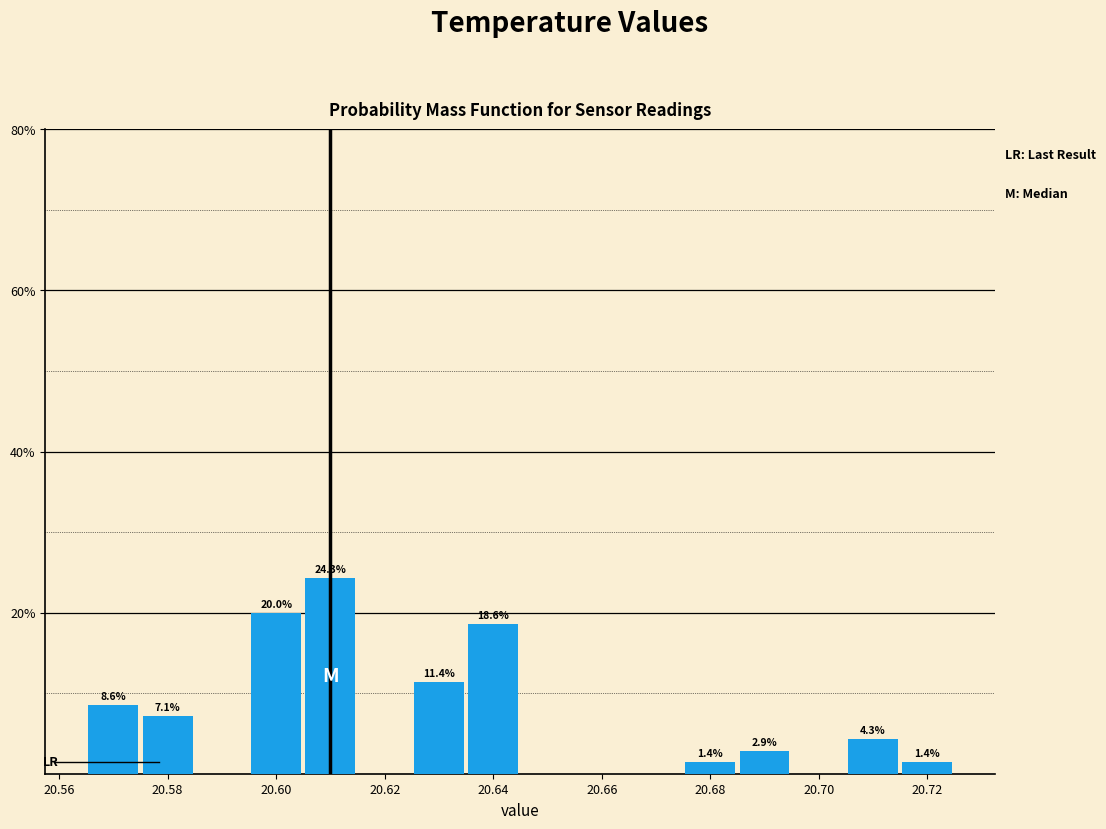

Over which range of the x-axis is the bar tallest?

20.605 to 20.615